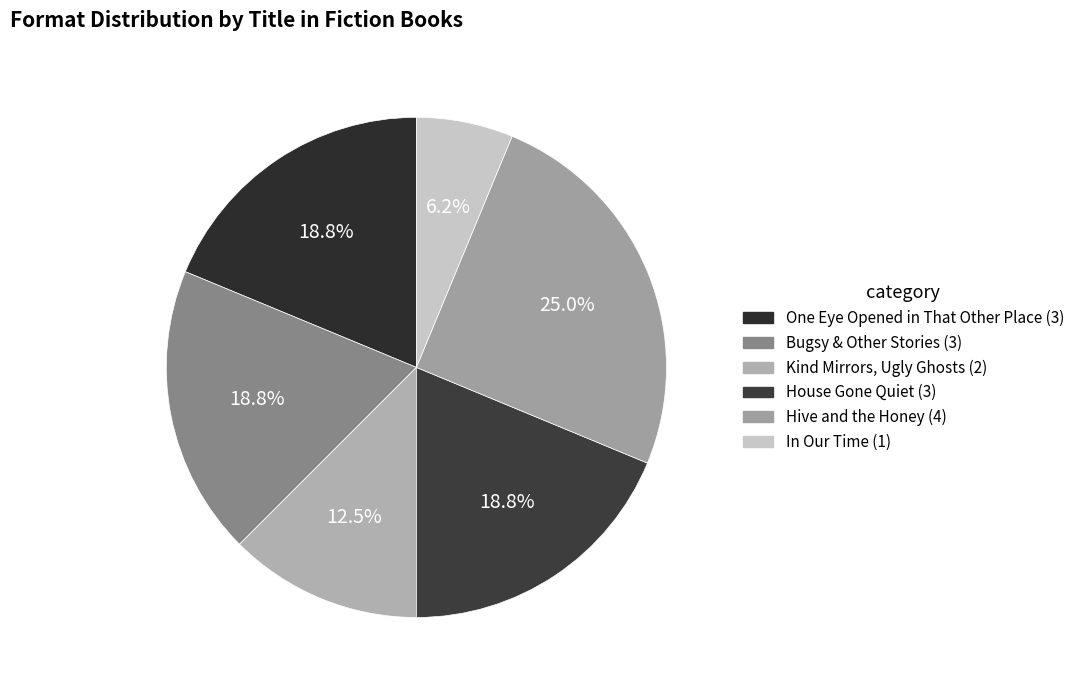

Is the sum of House Gone Quiet and Bugsy & Other Stories greater than half?

No